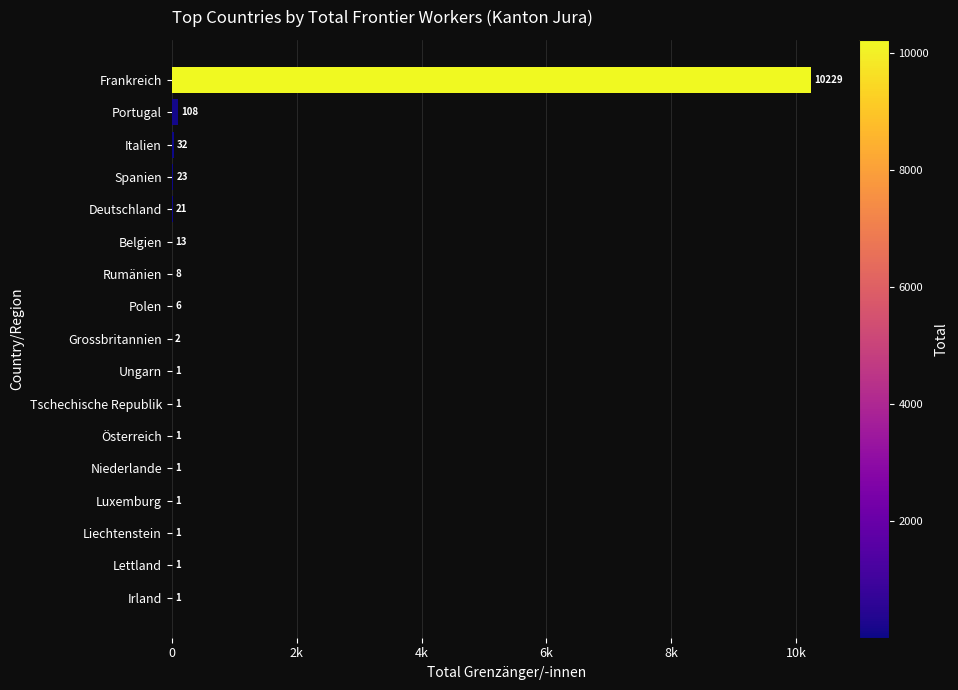

Are the bars grouped side by side (vs. stacked)?

No